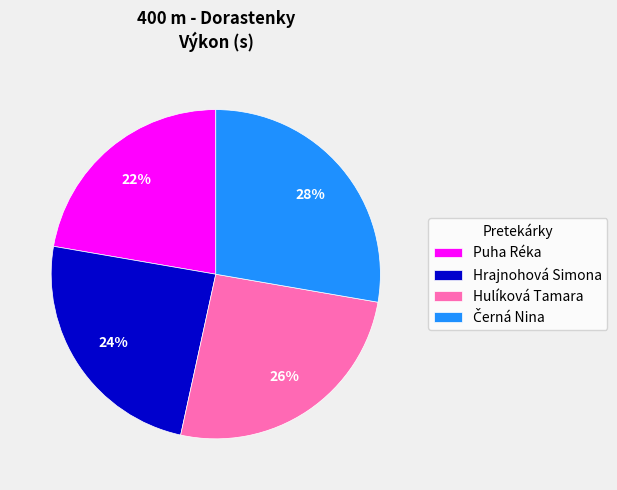

To the nearest percent, what percentage of the pie is Hulíková Tamara?

26%